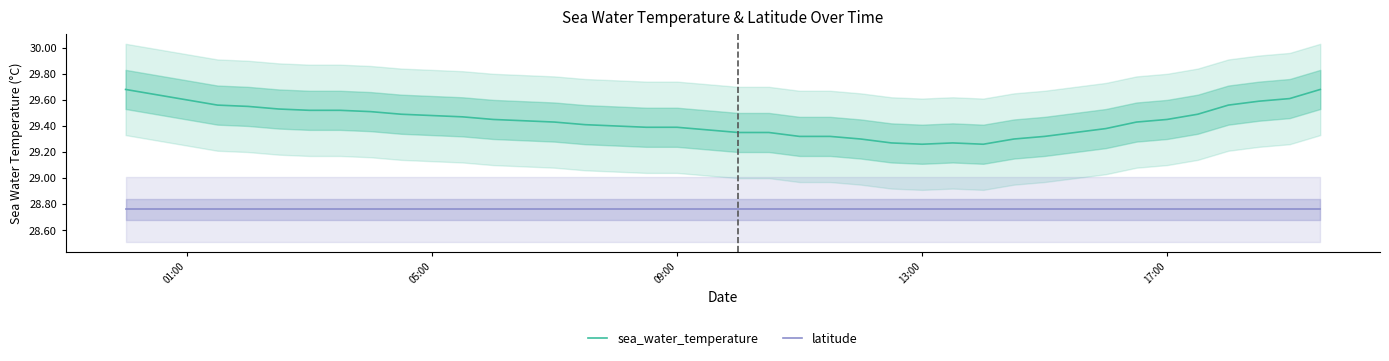

List the series in order of their overall mean, highest first.

sea_water_temperature, latitude